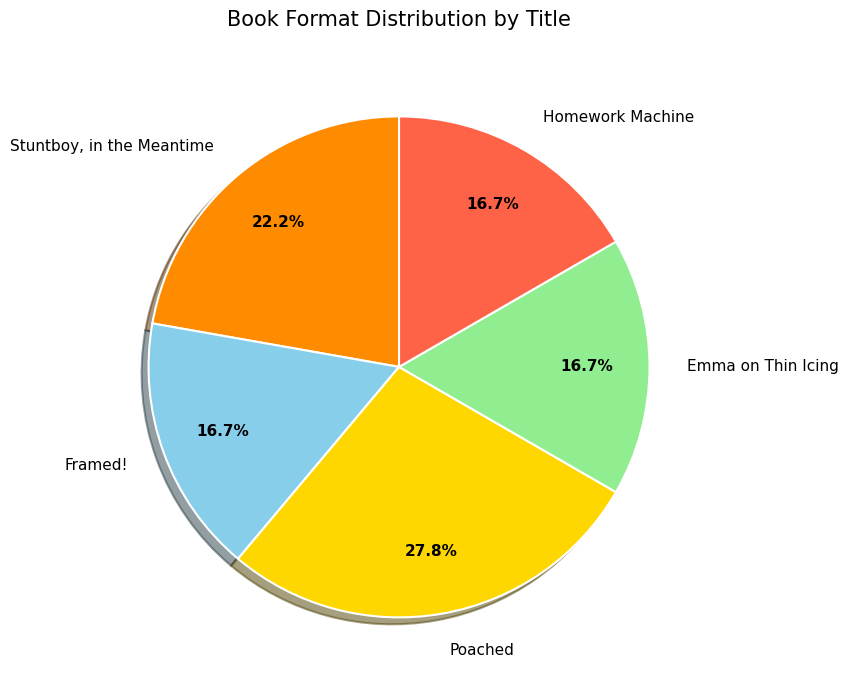

How many segments does this pie chart have?

5